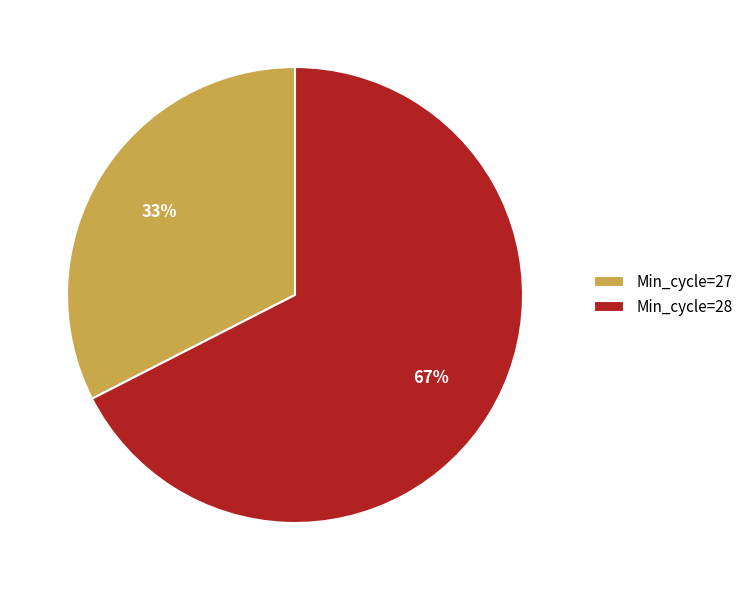

Which category has the biggest portion of the pie?

Min_cycle=28